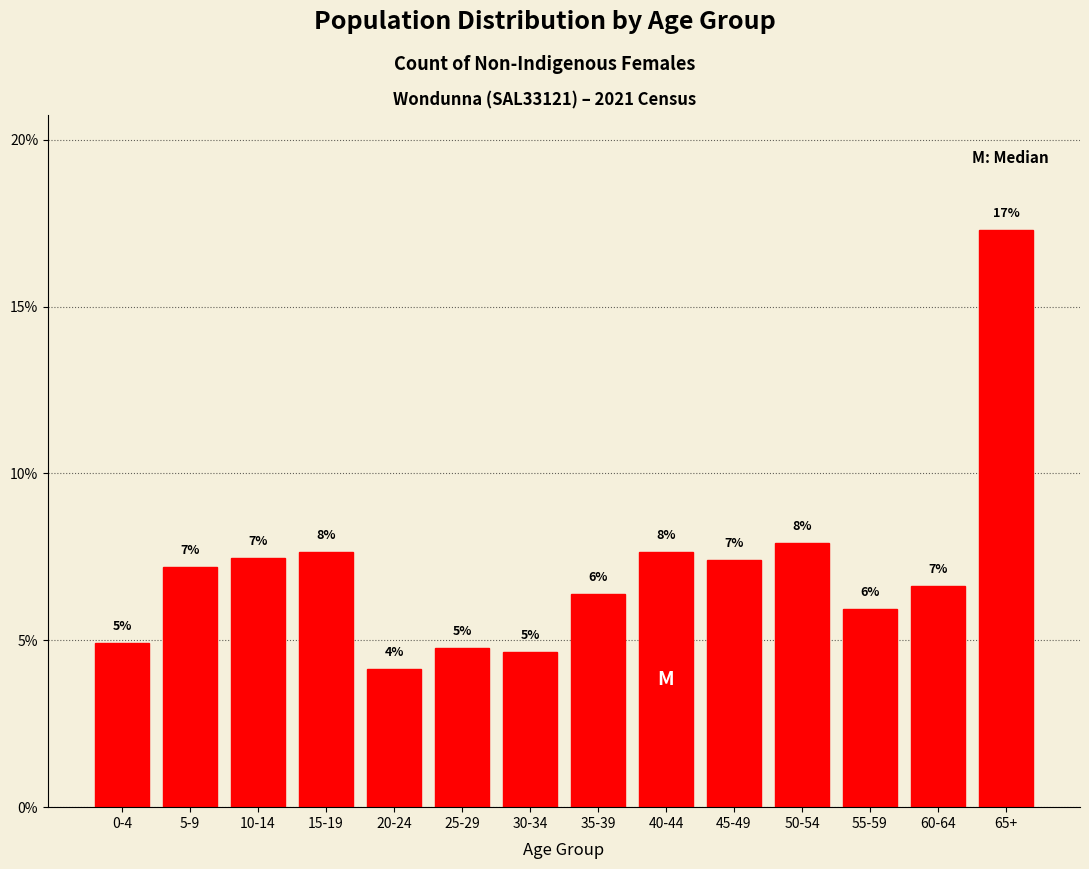

Does the chart contain any negative values?

No